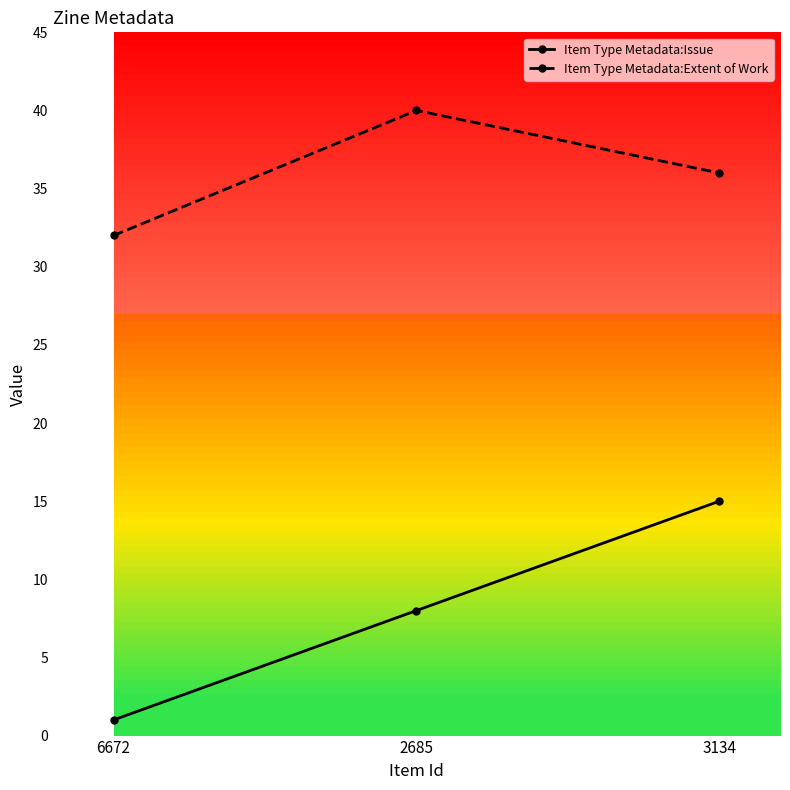

The value of Item Type Metadata:Extent of Work at 2685 is 40. True or false?

True